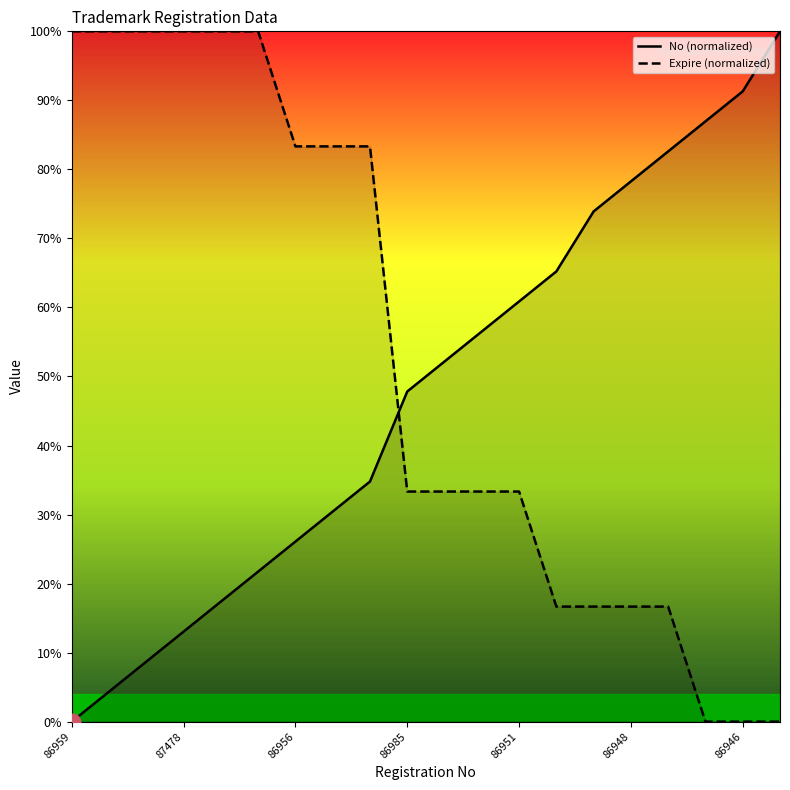

What is the sum of all Expire (normalized) values?

1050.0